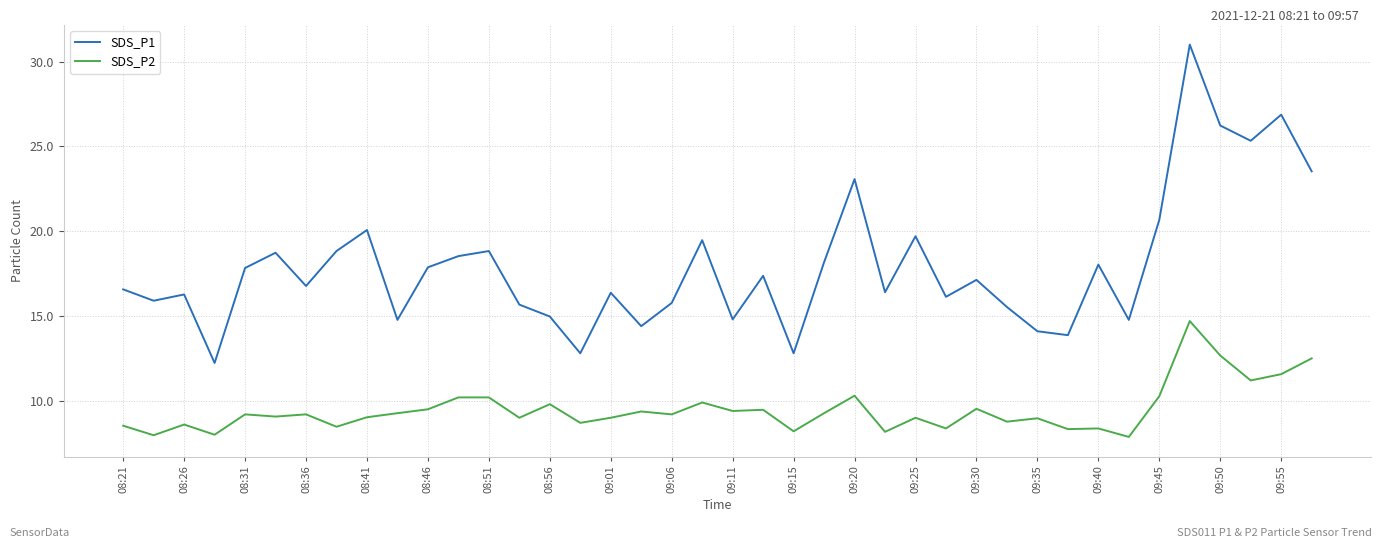

Which series has the largest total across all categories?

SDS_P1